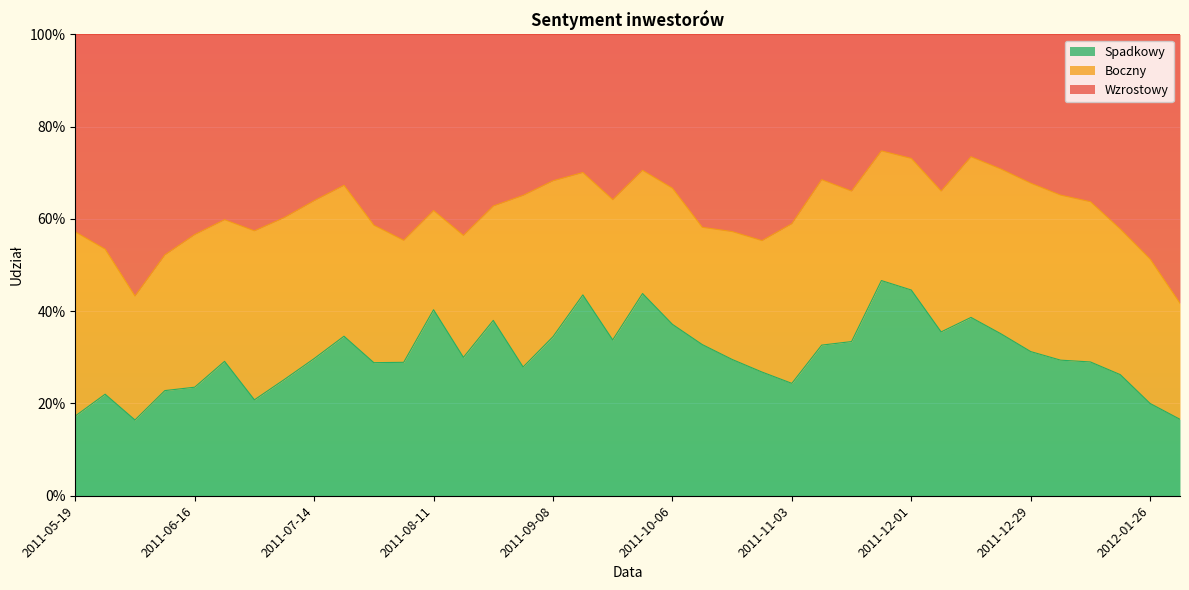

Count the Wzrostowy values in the range 0 to 1.

38